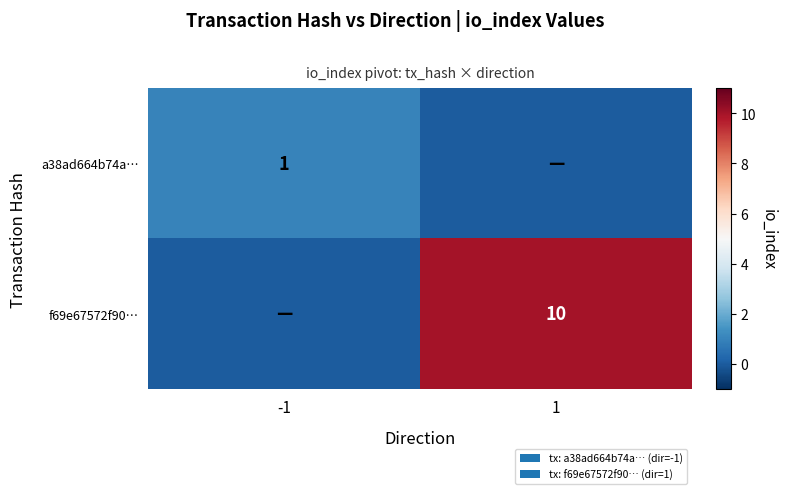

At which label is f69e67572f90… closest to 5?

-1